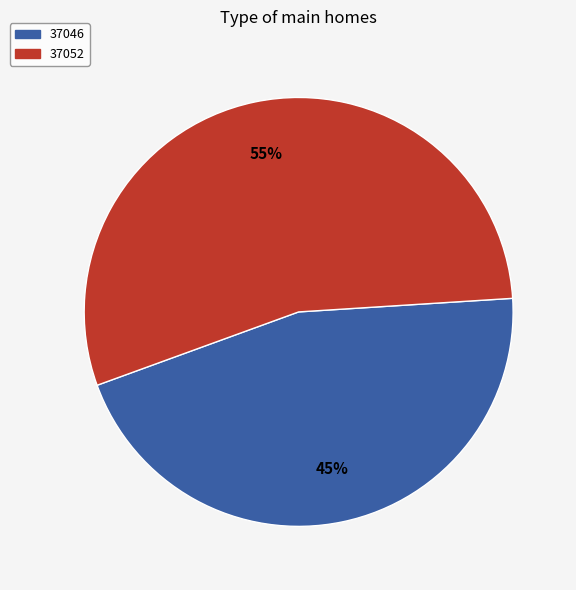

How many segments does this pie chart have?

2